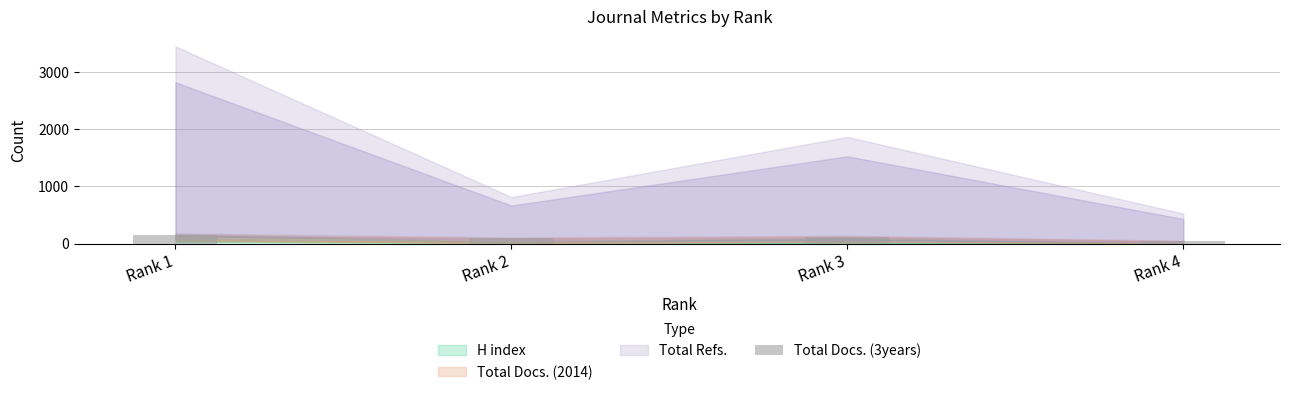

The chart shows a value of 40 at Rank 4. True or false?

True